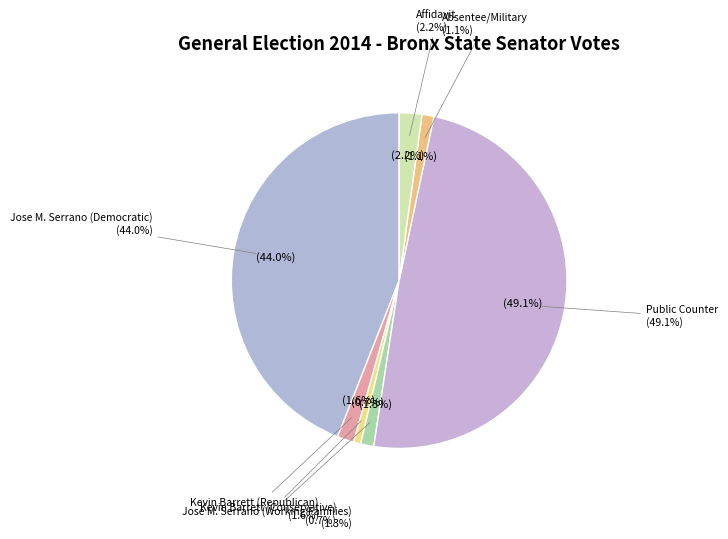

Which has a higher value, Kevin Barrett (Conservative) or Affidavit?

Affidavit